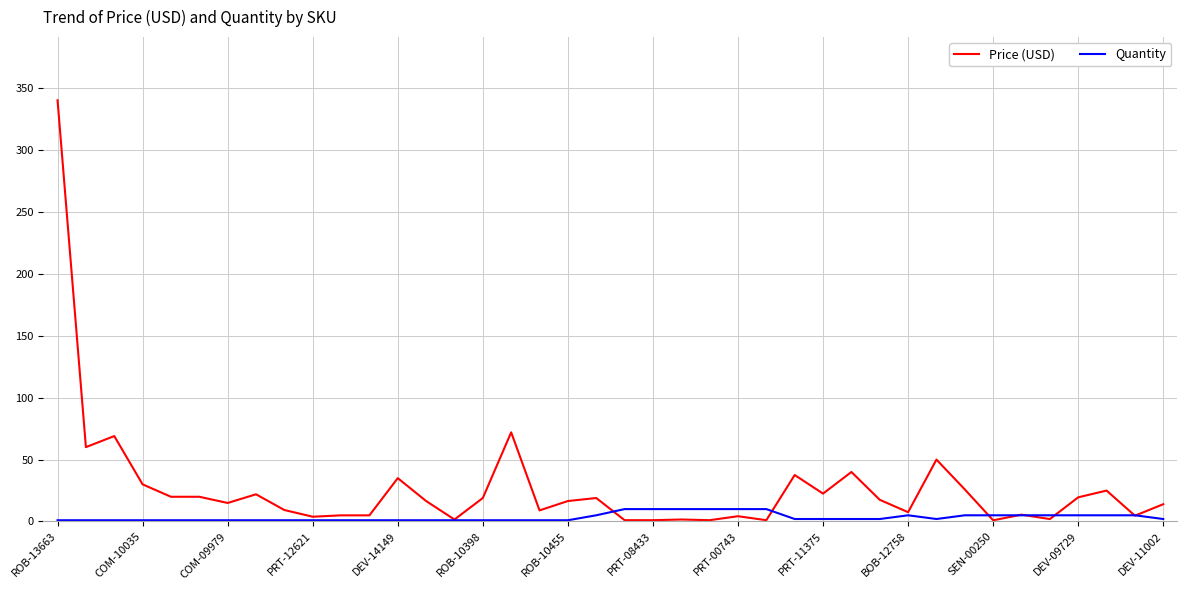

Which series has the widest spread of values?

Price (USD)